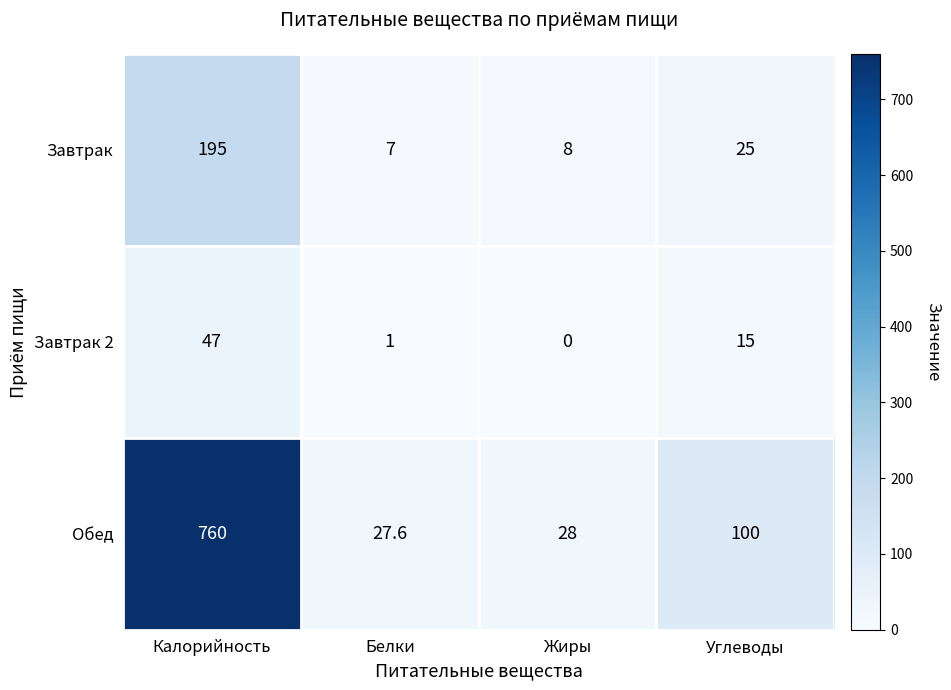

Which category has the highest value across all series?

Калорийность